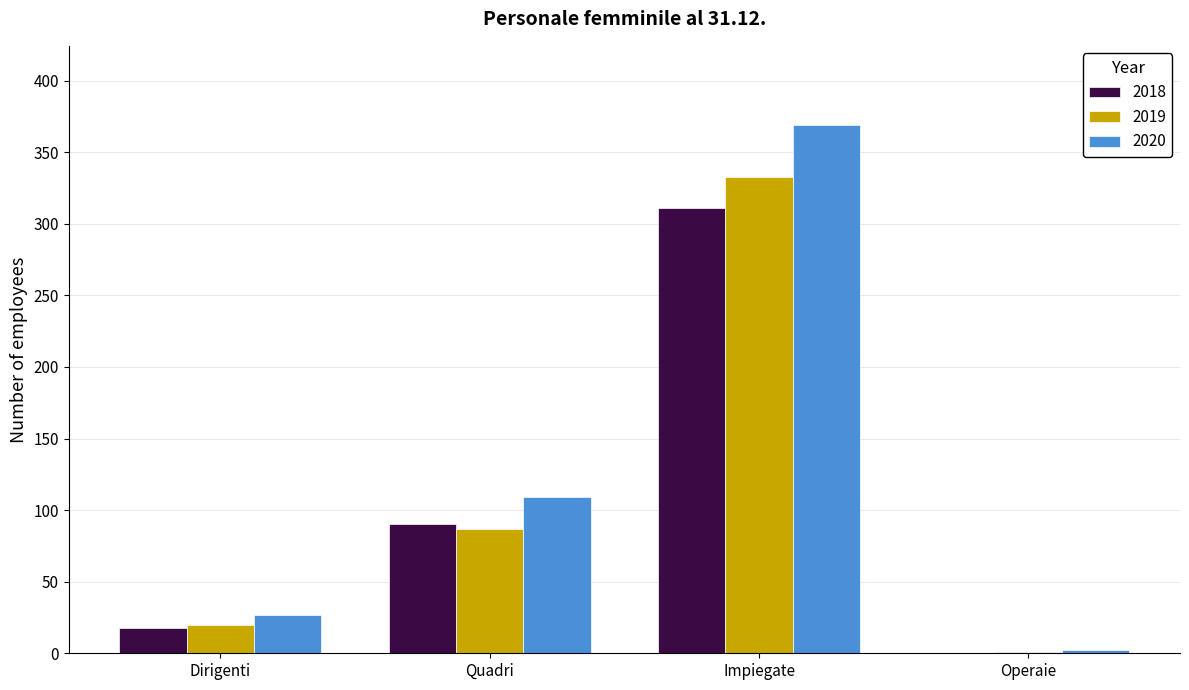

Which series changed the most between Dirigenti and Quadri?

2020